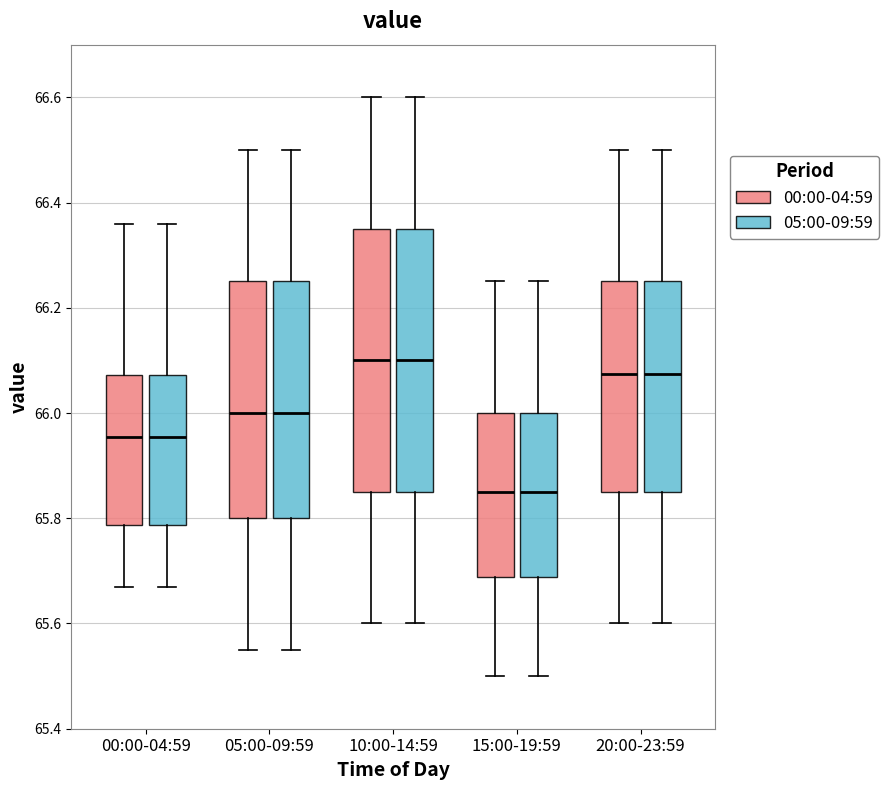

Reading left to right, read every box against the y-axis: the position of its median line, the range the box covers, and the ends of its whiskers. The values are not printed on the chart, so give them approximately, as read against the axis.

00:00-04:59 (00:00-04:59): median 65.96, box 65.78 to 66.08, whiskers 65.68 to 66.36
00:00-04:59 (05:00-09:59): median 65.96, box 65.78 to 66.08, whiskers 65.68 to 66.36
05:00-09:59 (00:00-04:59): median 66.00, box 65.80 to 66.26, whiskers 65.56 to 66.50
05:00-09:59 (05:00-09:59): median 66.00, box 65.80 to 66.26, whiskers 65.56 to 66.50
10:00-14:59 (00:00-04:59): median 66.10, box 65.86 to 66.36, whiskers 65.60 to 66.60
10:00-14:59 (05:00-09:59): median 66.10, box 65.86 to 66.36, whiskers 65.60 to 66.60
15:00-19:59 (00:00-04:59): median 65.86, box 65.68 to 66.00, whiskers 65.50 to 66.26
15:00-19:59 (05:00-09:59): median 65.86, box 65.68 to 66.00, whiskers 65.50 to 66.26
20:00-23:59 (00:00-04:59): median 66.08, box 65.86 to 66.26, whiskers 65.60 to 66.50
20:00-23:59 (05:00-09:59): median 66.08, box 65.86 to 66.26, whiskers 65.60 to 66.50